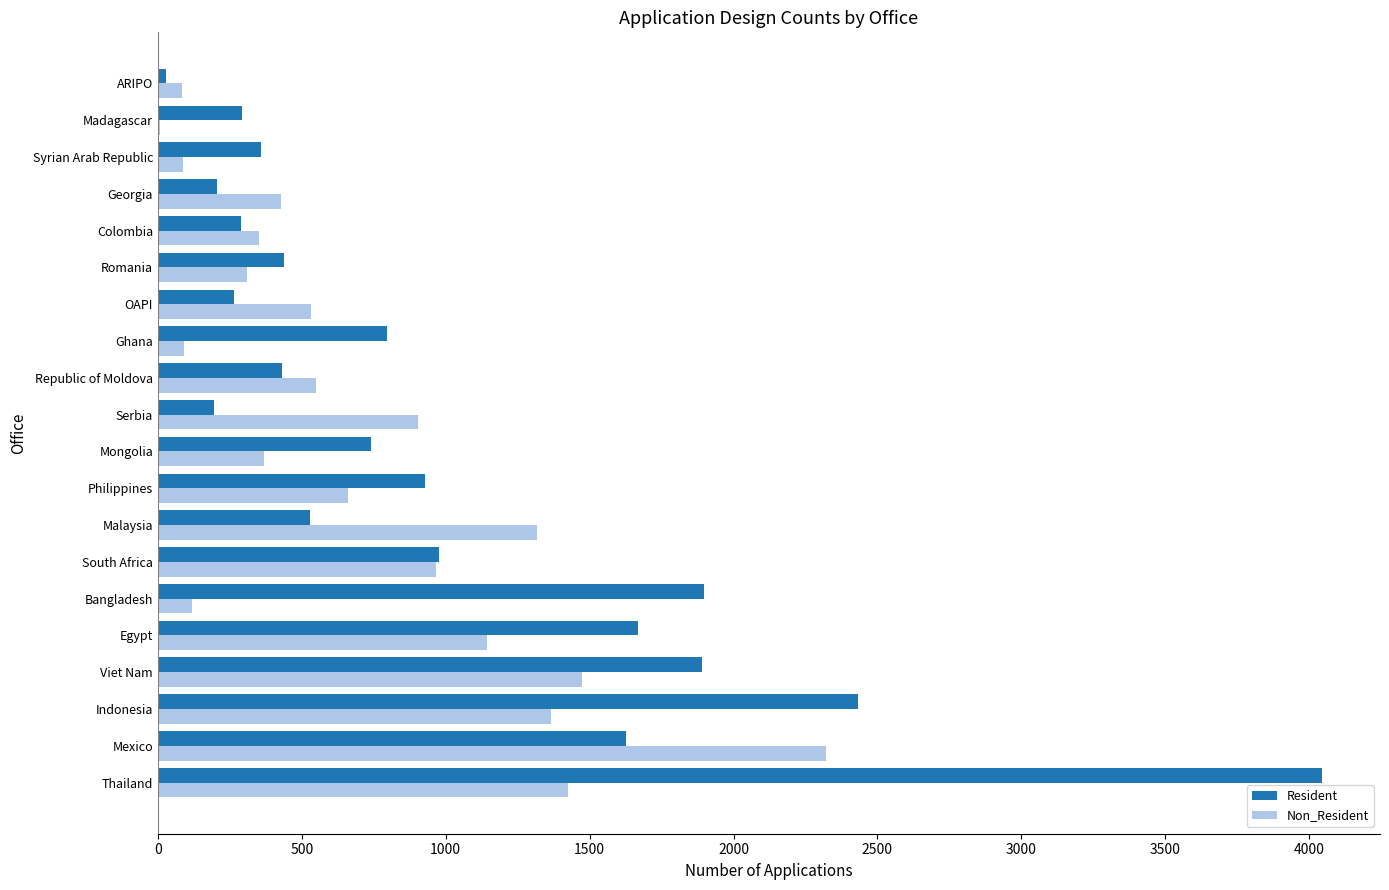

How many categories are shown in the chart?

20